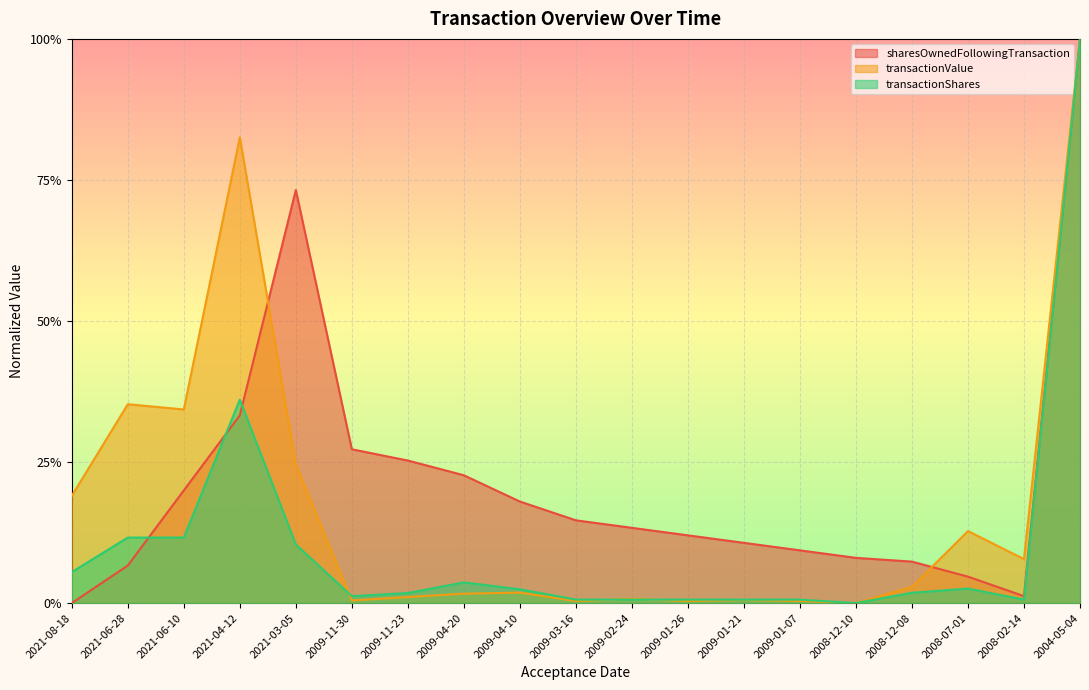

In transactionShares, how many points are higher than both neighbors (excluding endpoints)?

3